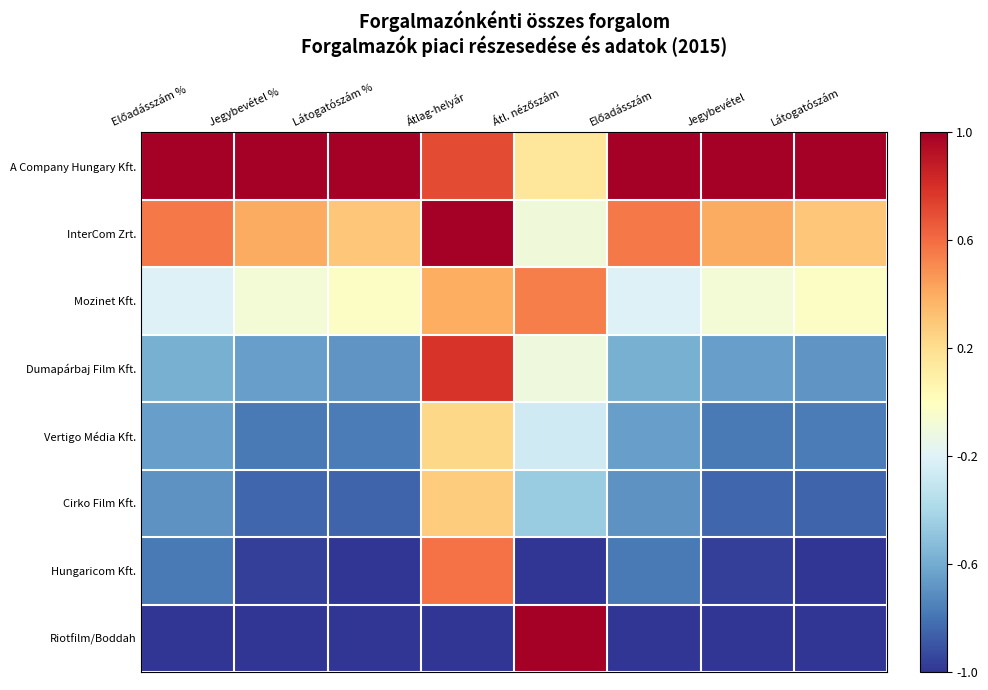

At how many categories does at least one series exceed 0?

8